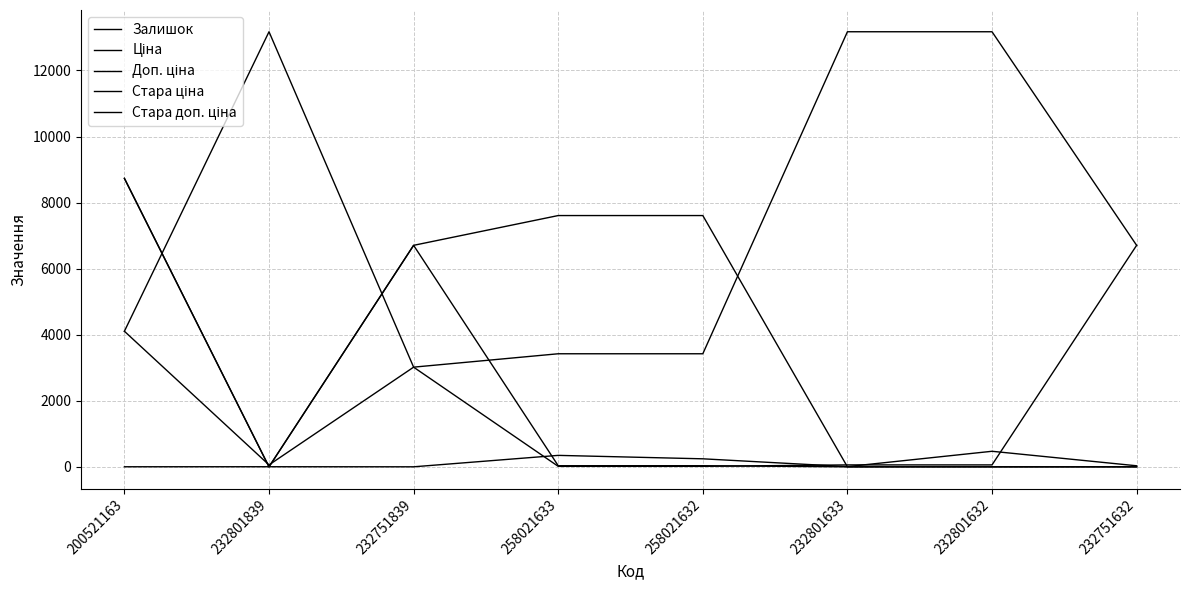

What is the total value across all series at 232751632?

13443.3